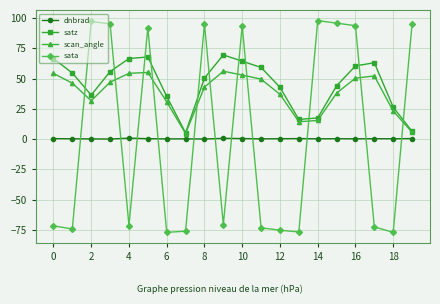

How many values in the satz series exceed 54?

10